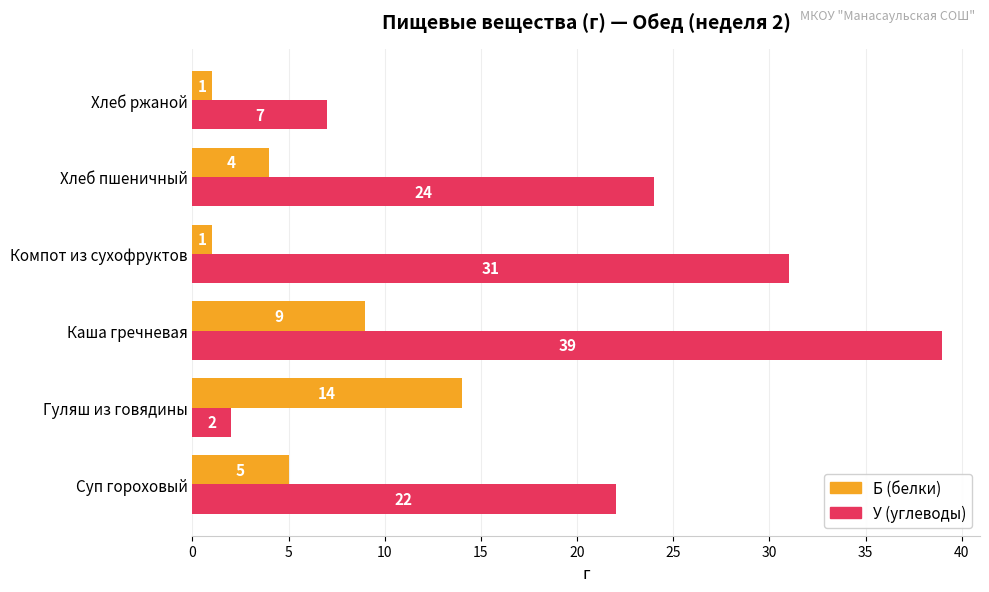

Between Суп гороховый and Каша гречневая, which series saw the biggest shift?

У (углеводы)